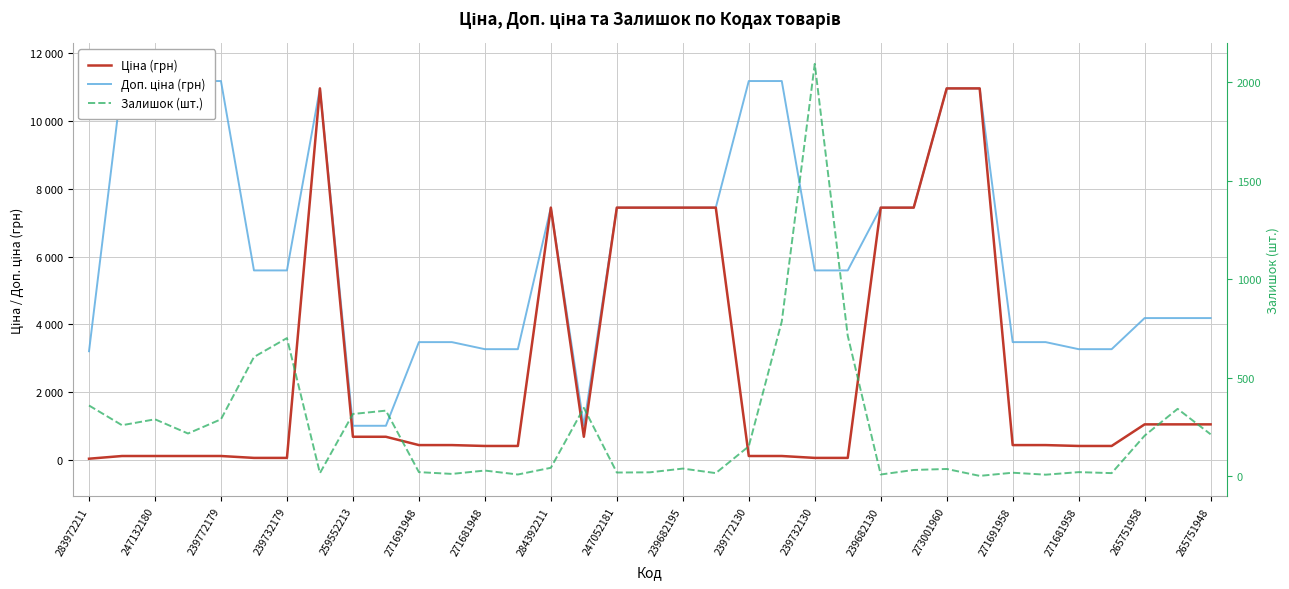

How many data points in Залишок (шт.) are above 44?

17